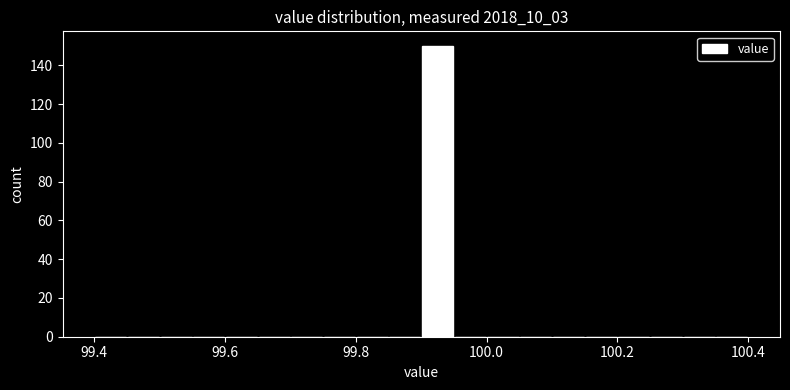

Read against the x-axis, roughly where is the centre of the tallest bar?

99.92